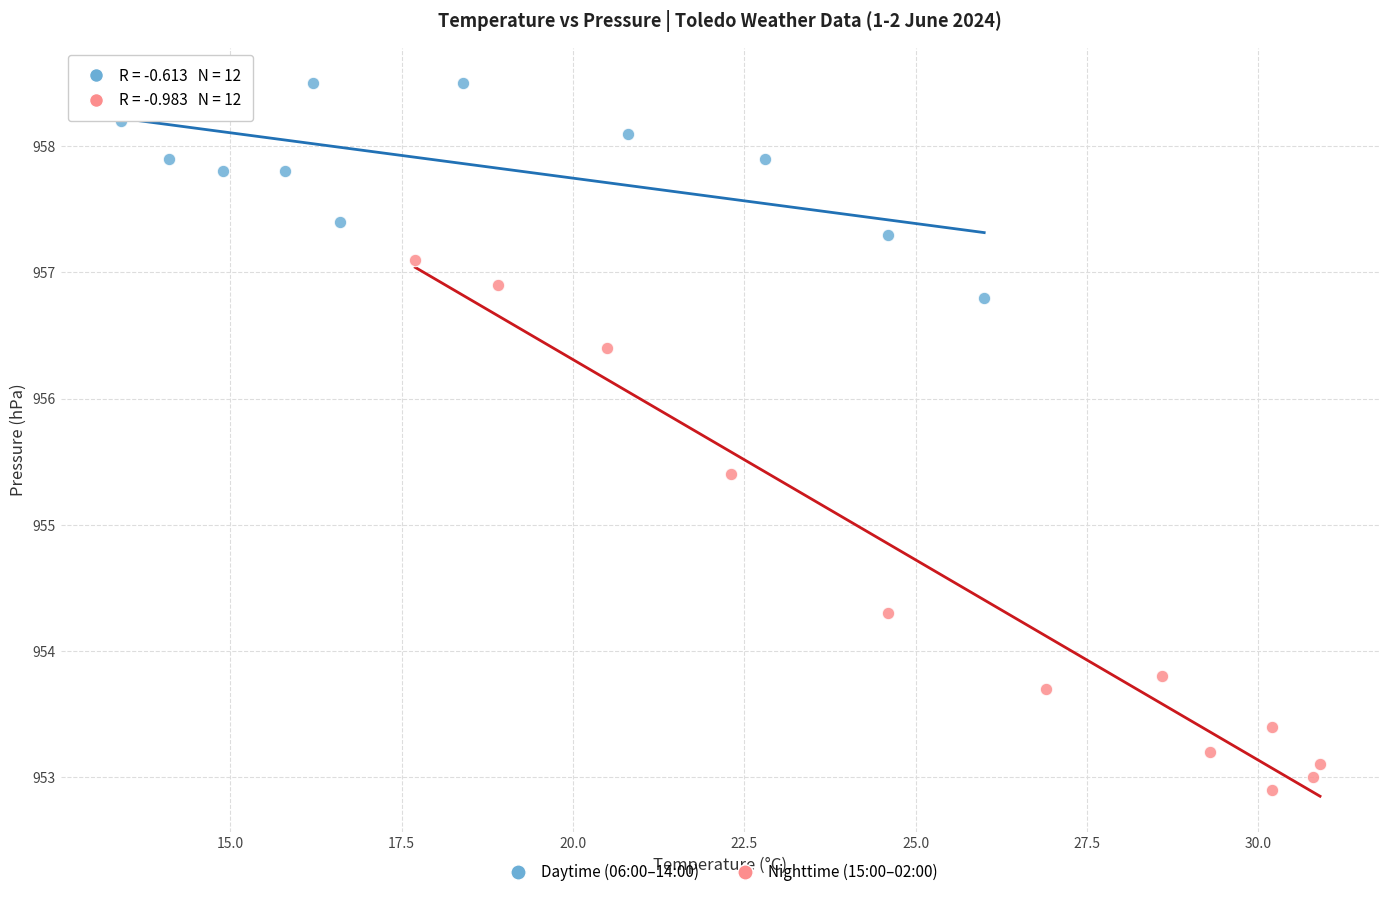

Which series reaches the minimum Y coordinate?

Nighttime (15:00–02:00)